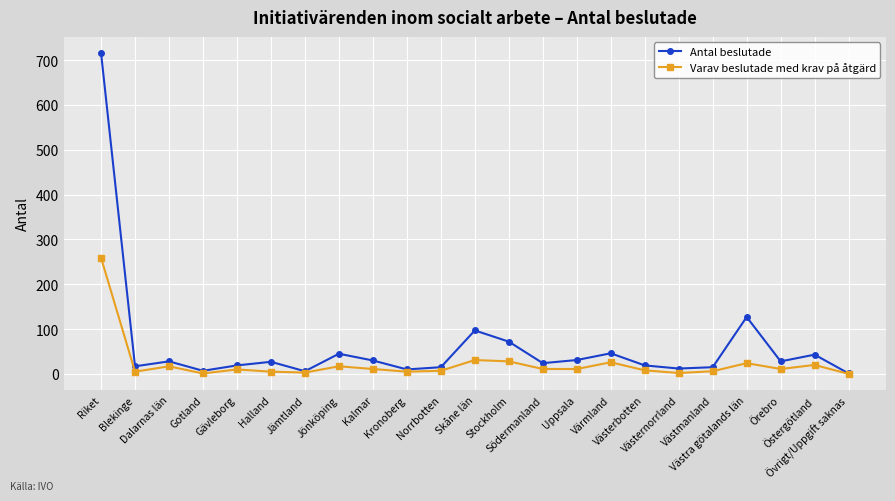

How many series are shown in this chart?

2